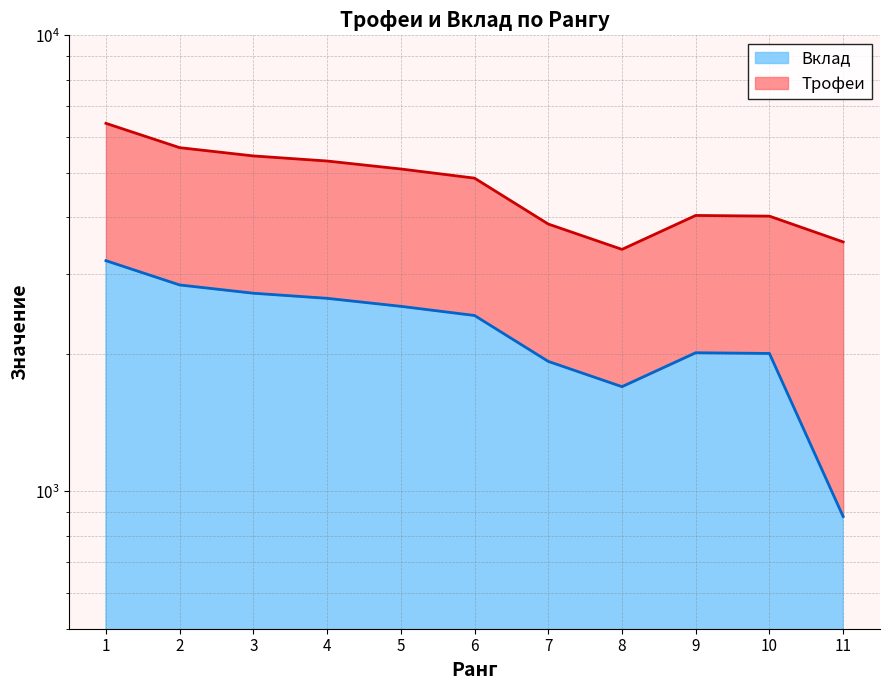

At which category does Трофеи reach its first local peak?

9